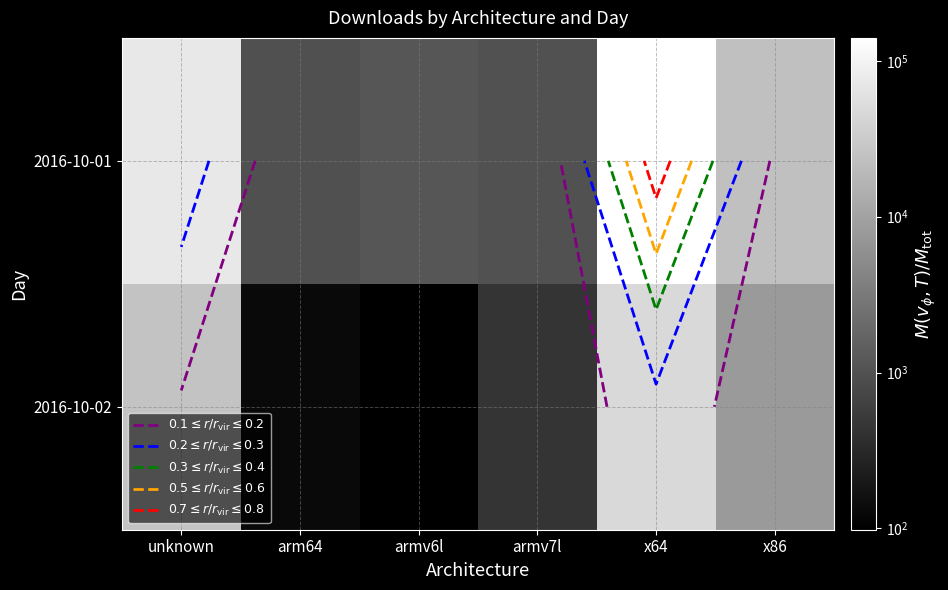

Is it true that 2016-10-01 equals 140406 at x64?

True